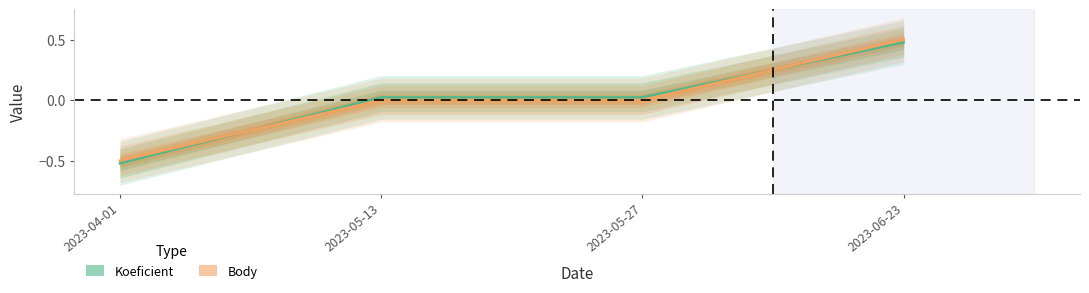

Is this an area chart (filled region under the line)?

No